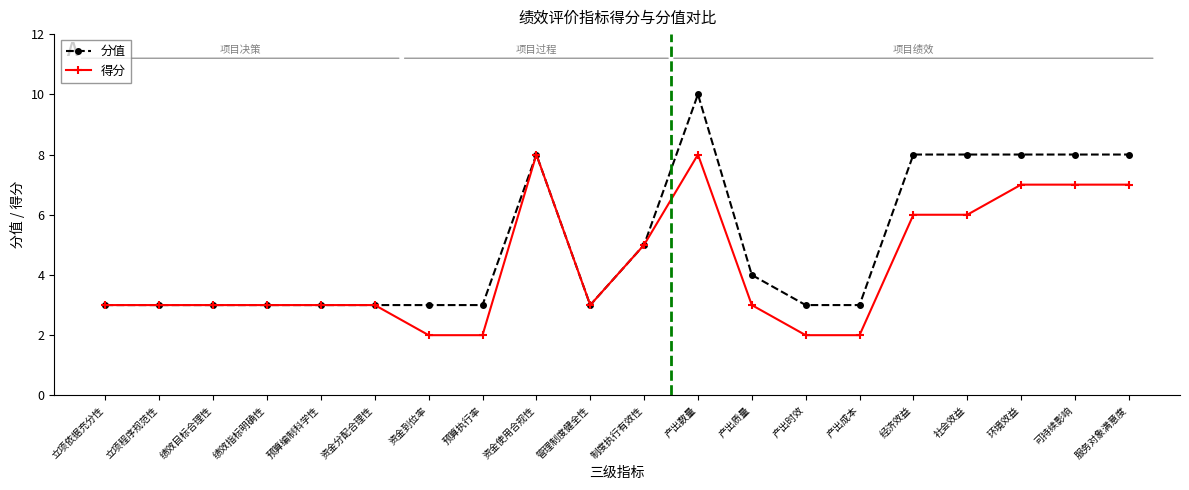

The 得分 series shows 1 at 立项程序规范性. True or false?

False